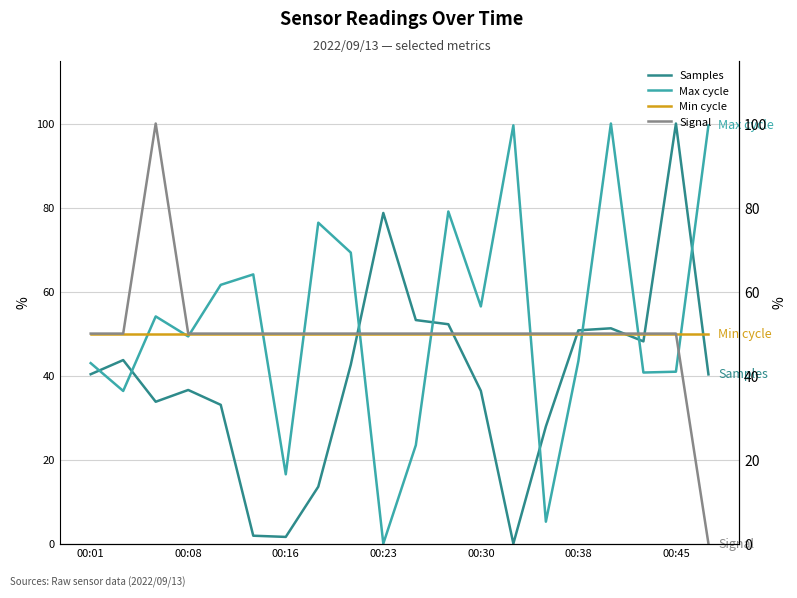

What is the maximum value shown in the chart?

100.0